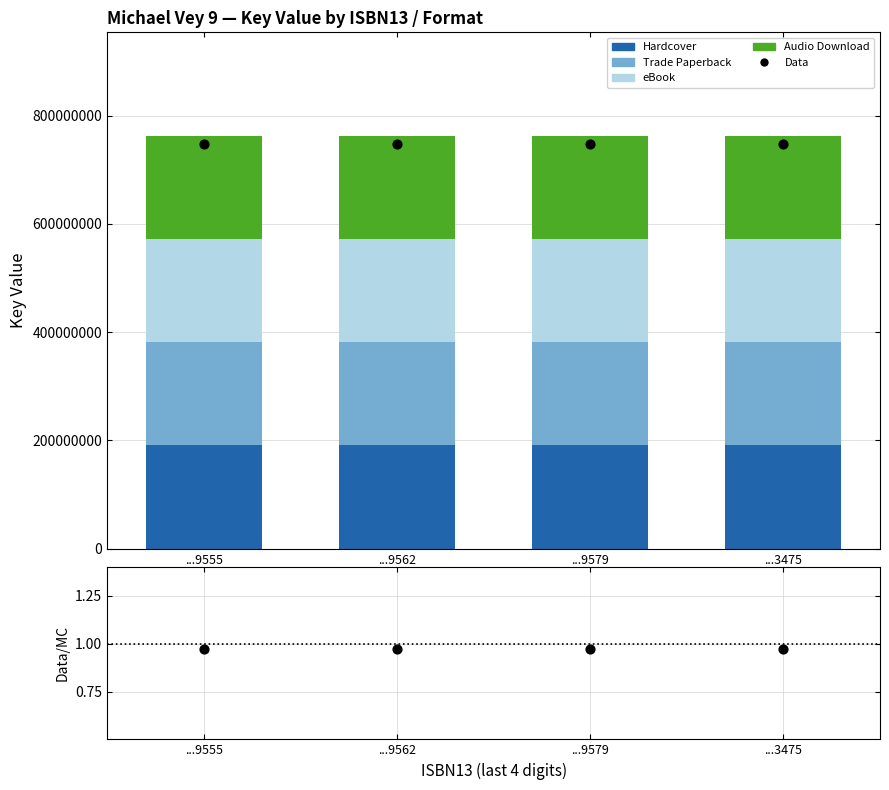

Which series has the largest total across all categories?

Data